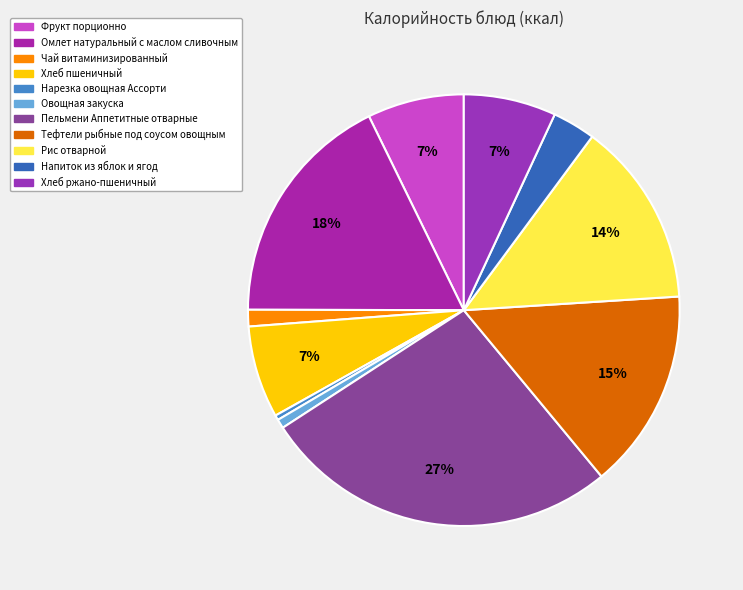

Count the number of slices in the pie.

11